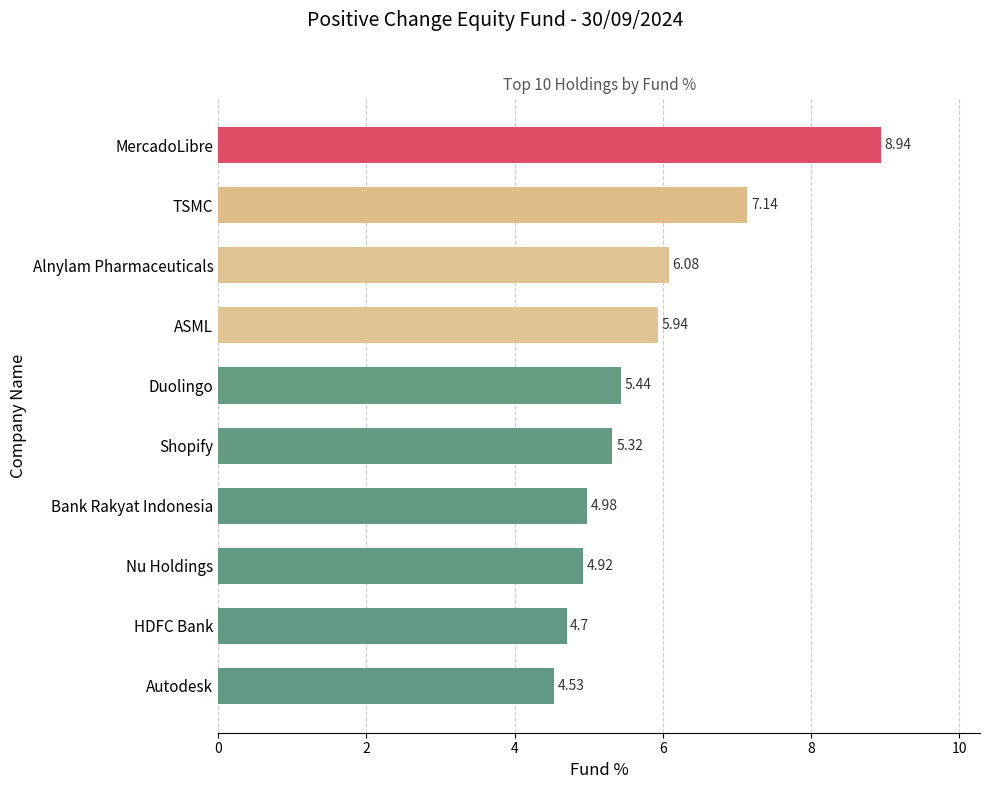

What is the sum of all values?

58.0